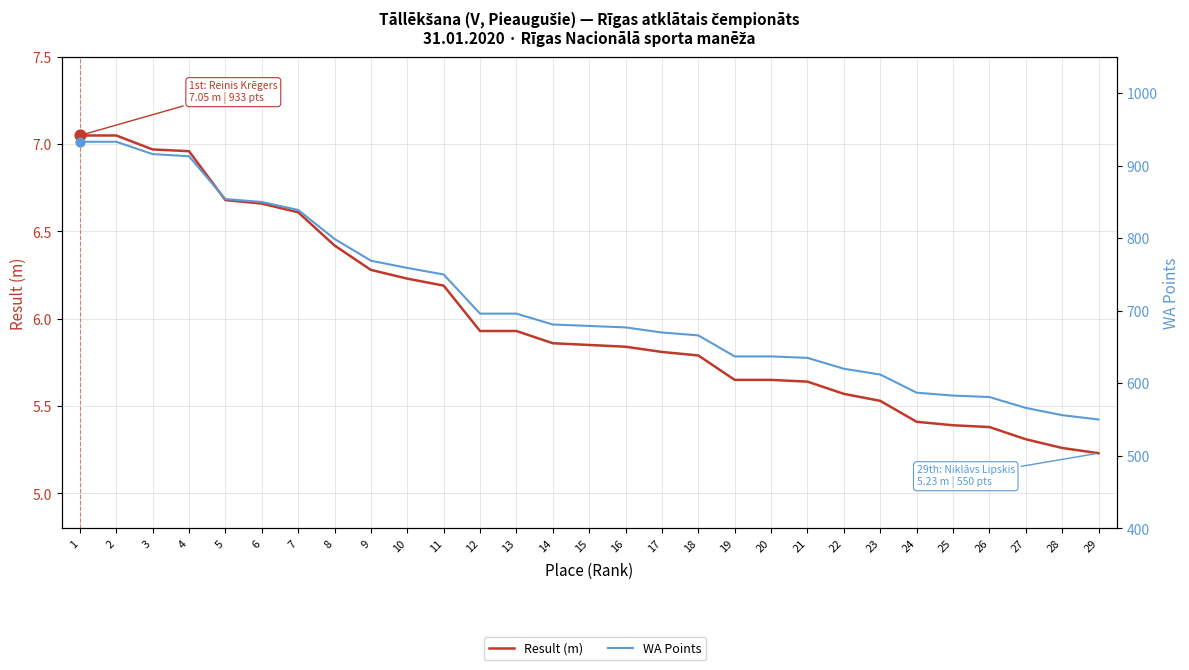

What is the total value across all series at 13?

701.9